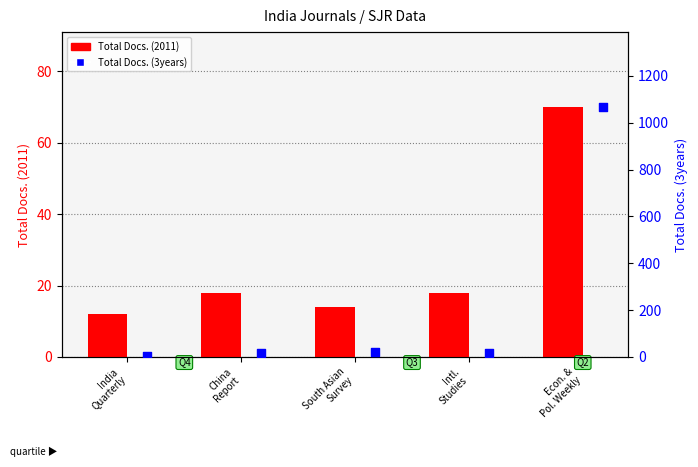

What is the total value across all series at South Asian
Survey?

34